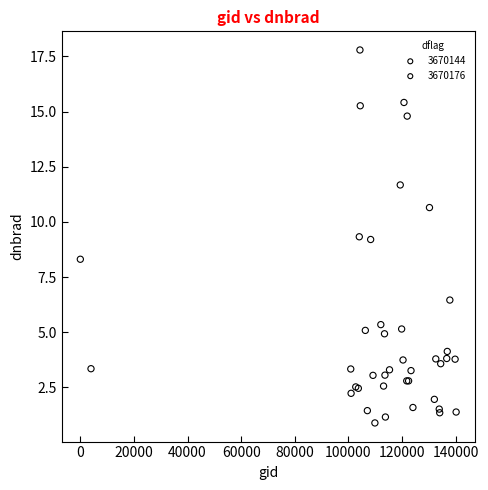

Which series has the widest spread of Y values?

3670176